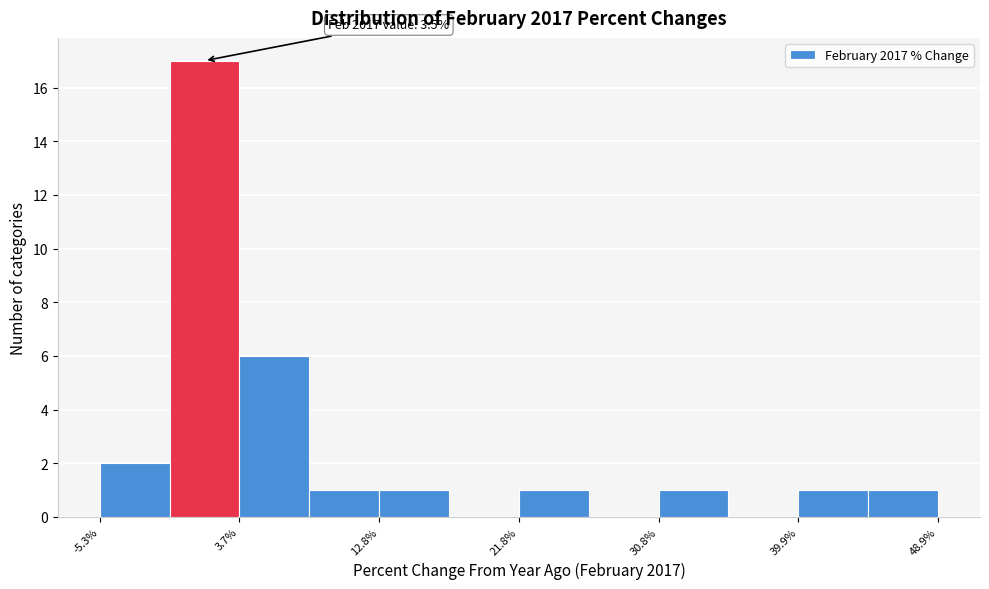

Over which range of the x-axis is the bar tallest?

-1 to 4